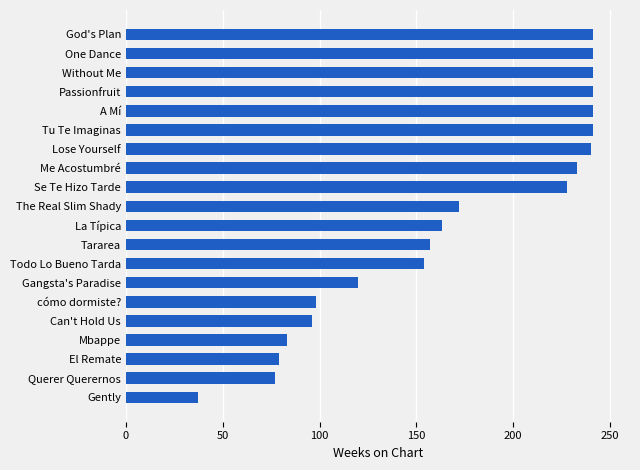

Between The Real Slim Shady and La Típica, which is larger?

The Real Slim Shady